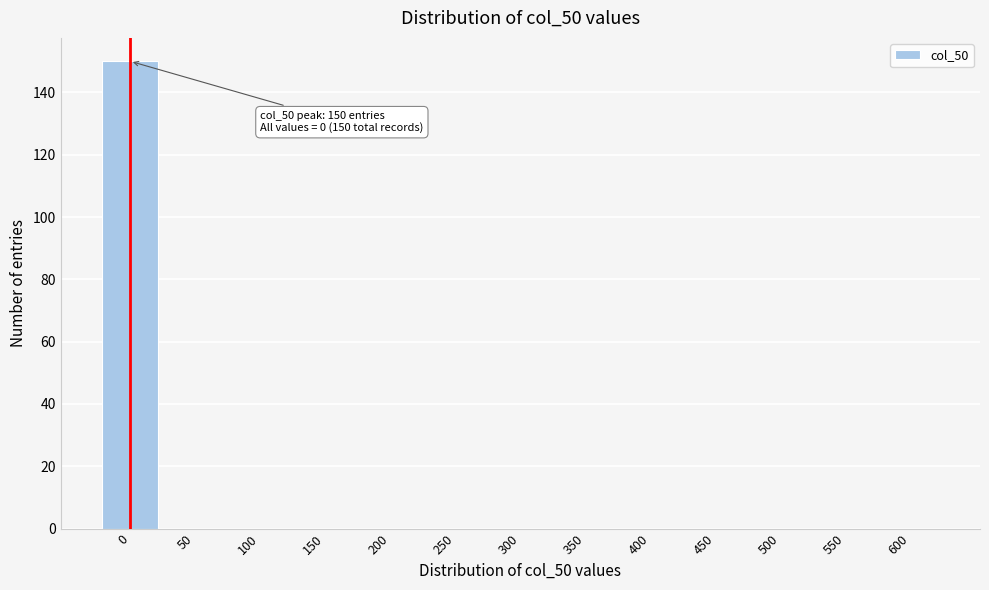

Reading left to right, transcribe all the data shown in this chart.

0=150	50=0	100=0	150=0	200=0	250=0	300=0	350=0	400=0	450=0	500=0	550=0	600=0